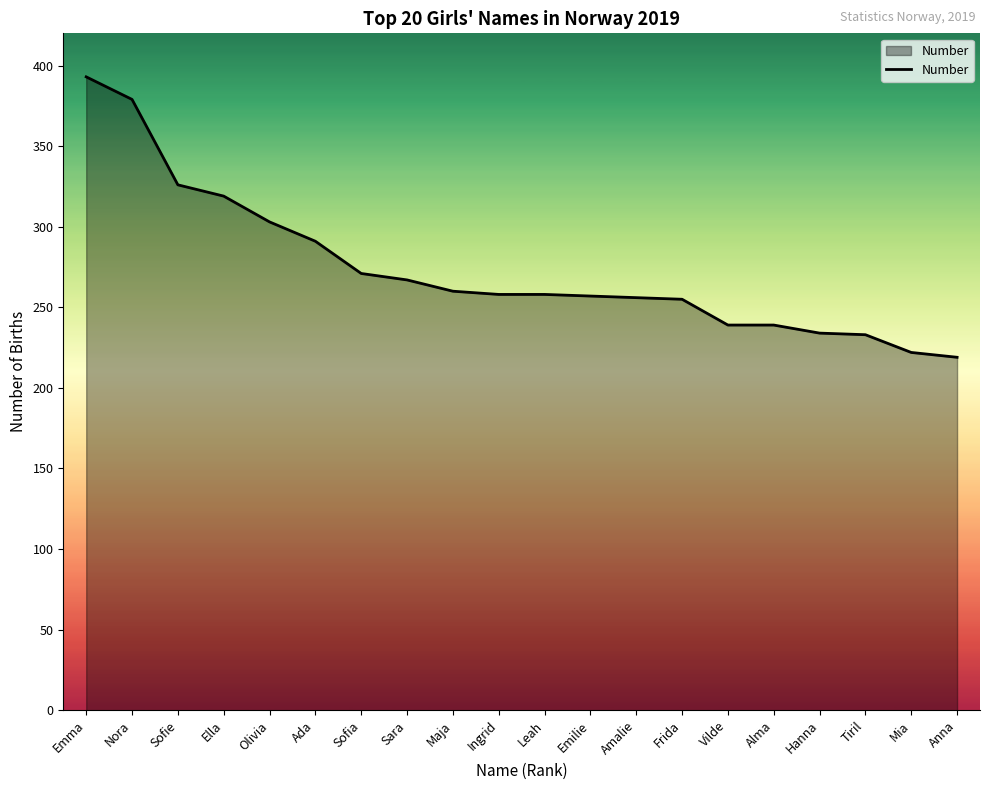

Which has a higher value, Ada or Nora?

Nora